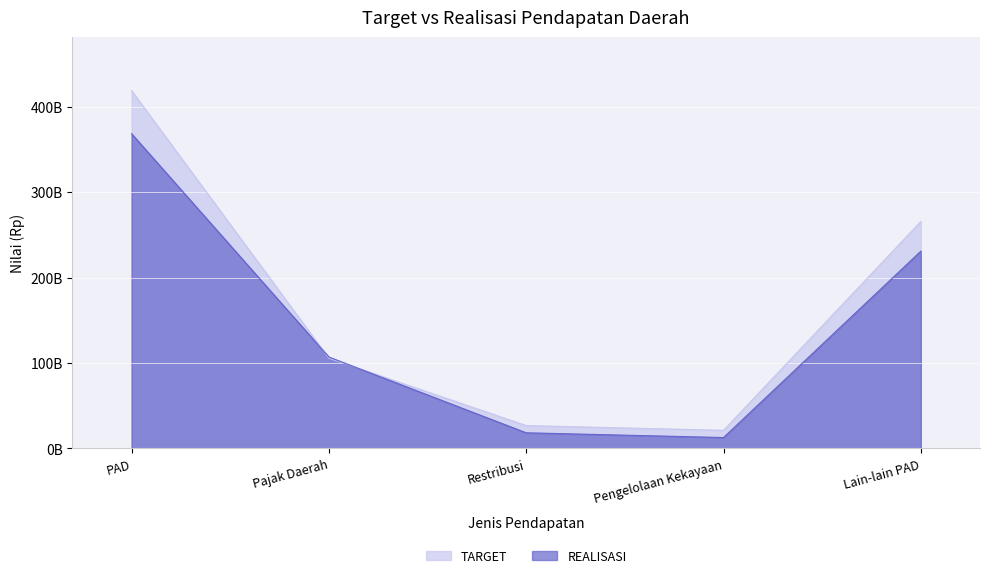

Reading left to right, list all the values displayed in this chart.

TARGET: 418830489000.0	105528154000.0	26613490000.0	21044967000.0	265643878000.0
REALISASI: 368423418186.8	106862363394.0	18137258445.0	12576924389.0	230846871958.8